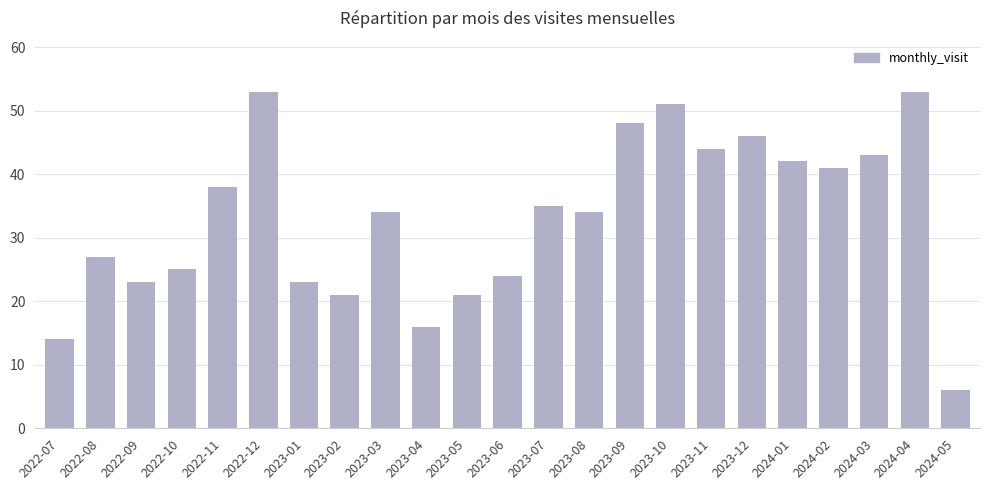

What is the minimum value shown in the chart?

6